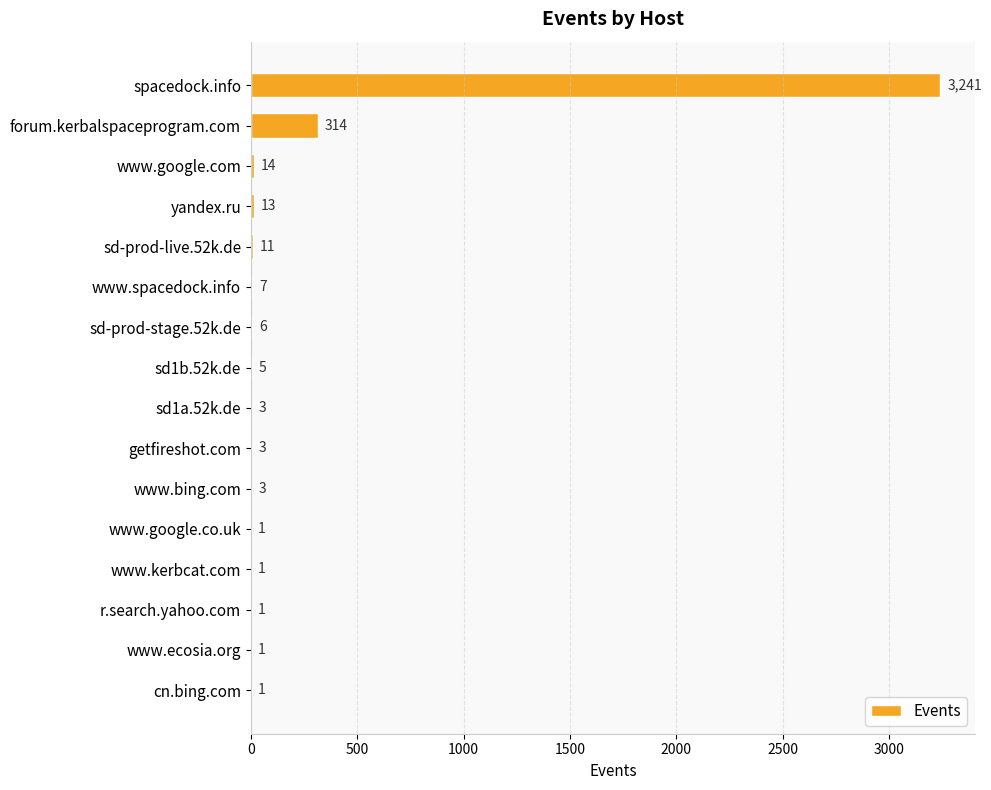

What is the sum of all values?

3625